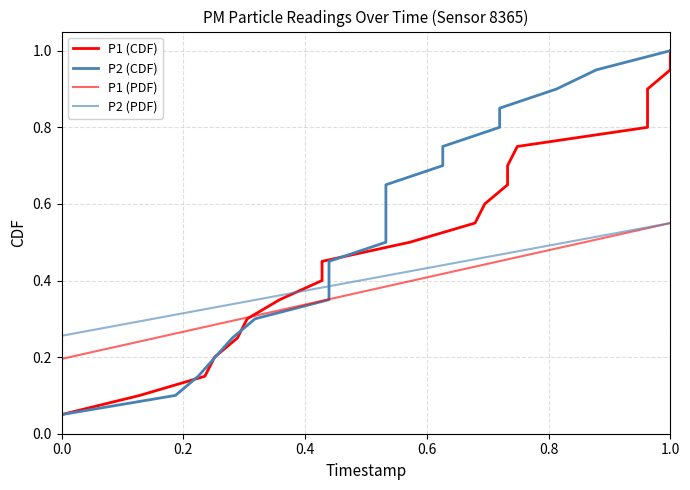

Which series has the largest total across all categories?

P1 (CDF)